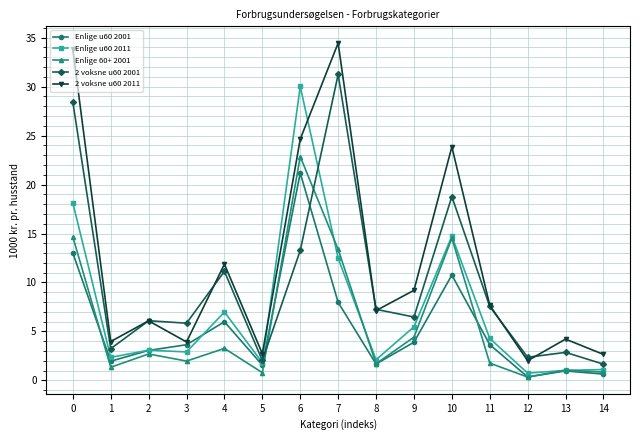

True or false: Enlige u60 2001 has more than 1 points higher than both neighbors.

True